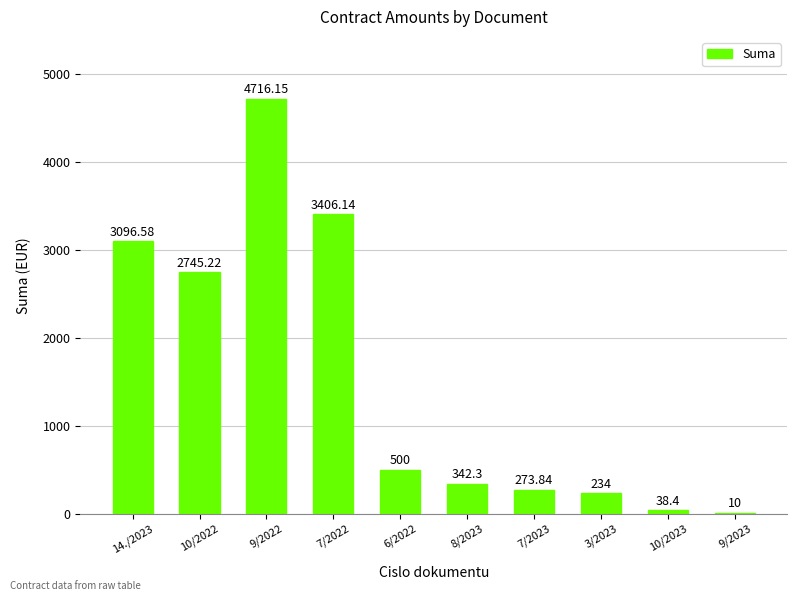

What is the change in value from 3/2023 to 10/2023?

-195.6